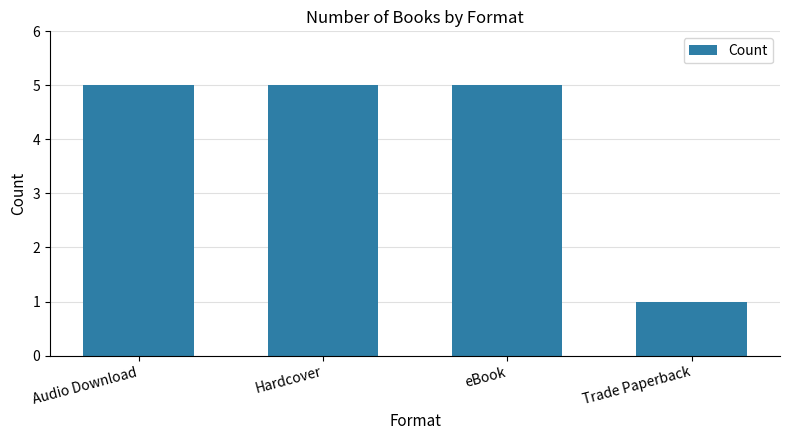

What is the ratio of the value at Trade Paperback to the value at Hardcover?

0.2